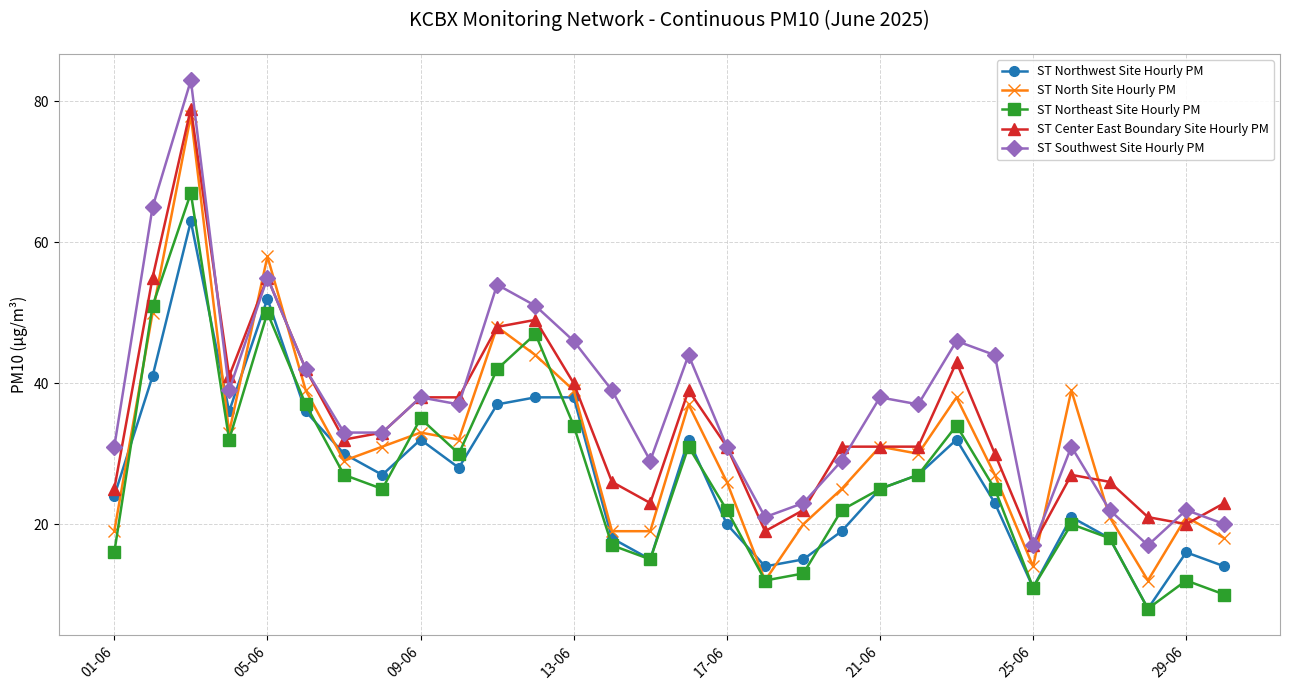

Reading left to right, what are all the values shown in this chart?

ST Northwest Site Hourly PM: 24	41	63	36	52	36	30	27	32	28	37	38	38	18	15	32	20	14	15	19	25	27	32	23	11	21	18	8	16	14
ST North Site Hourly PM: 19	50	78	33	58	39	29	31	33	32	48	44	39	19	19	37	26	12	20	25	31	30	38	27	14	39	21	12	21	18
ST Northeast Site Hourly PM: 16	51	67	32	50	37	27	25	35	30	42	47	34	17	15	31	22	12	13	22	25	27	34	25	11	20	18	8	12	10
ST Center East Boundary Site Hourly PM: 25	55	79	41	55	42	32	33	38	38	48	49	40	26	23	39	31	19	22	31	31	31	43	30	17	27	26	21	20	23
ST Southwest Site Hourly PM: 31	65	83	39	55	42	33	33	38	37	54	51	46	39	29	44	31	21	23	29	38	37	46	44	17	31	22	17	22	20